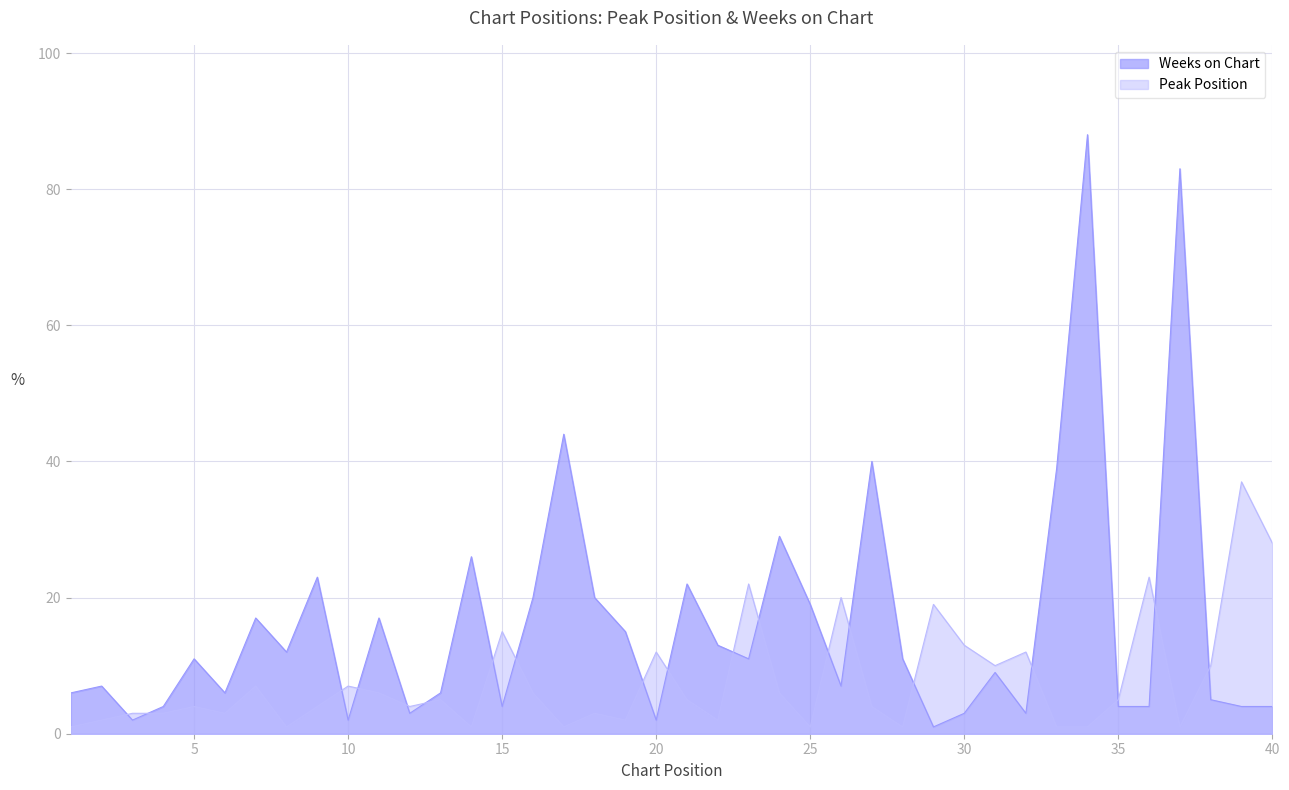

What is the highest value of the Weeks on Chart series?

88